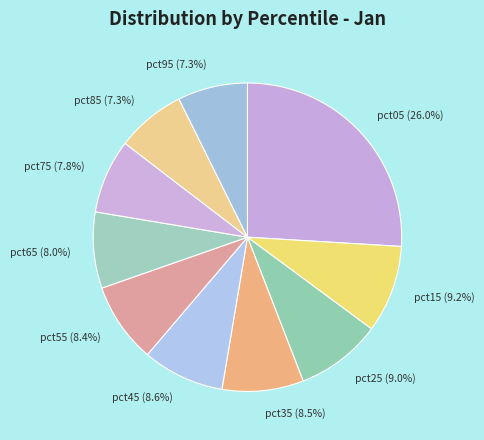

Count the number of slices in the pie.

10